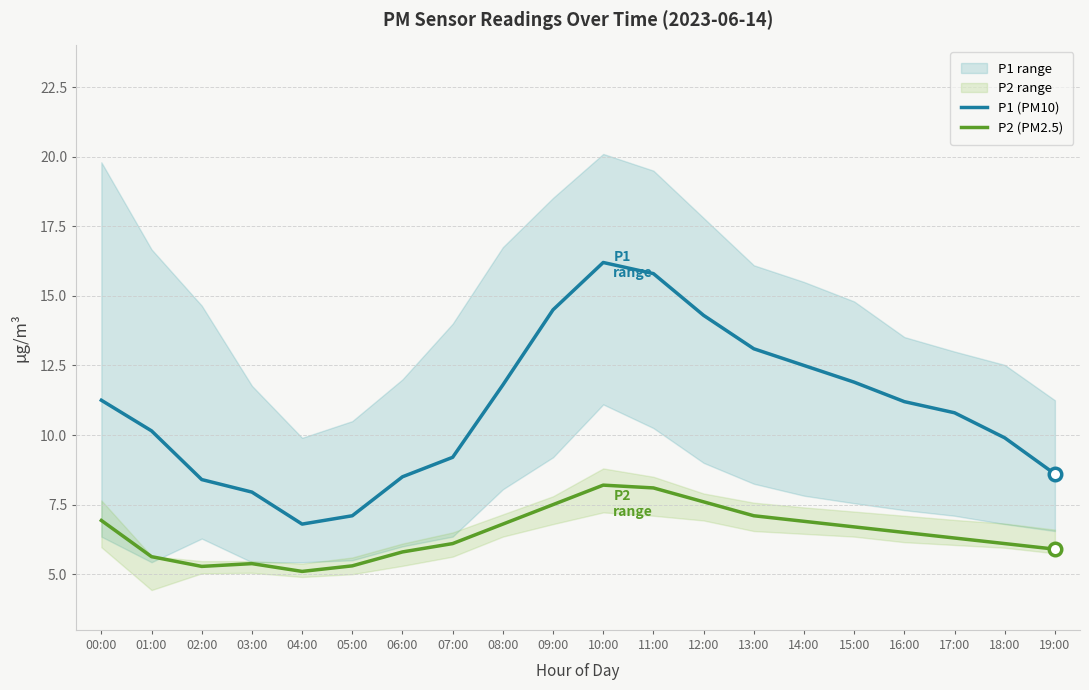

Rank the series by their average value, from highest to lowest.

P1 (PM10), P2 (PM2.5)